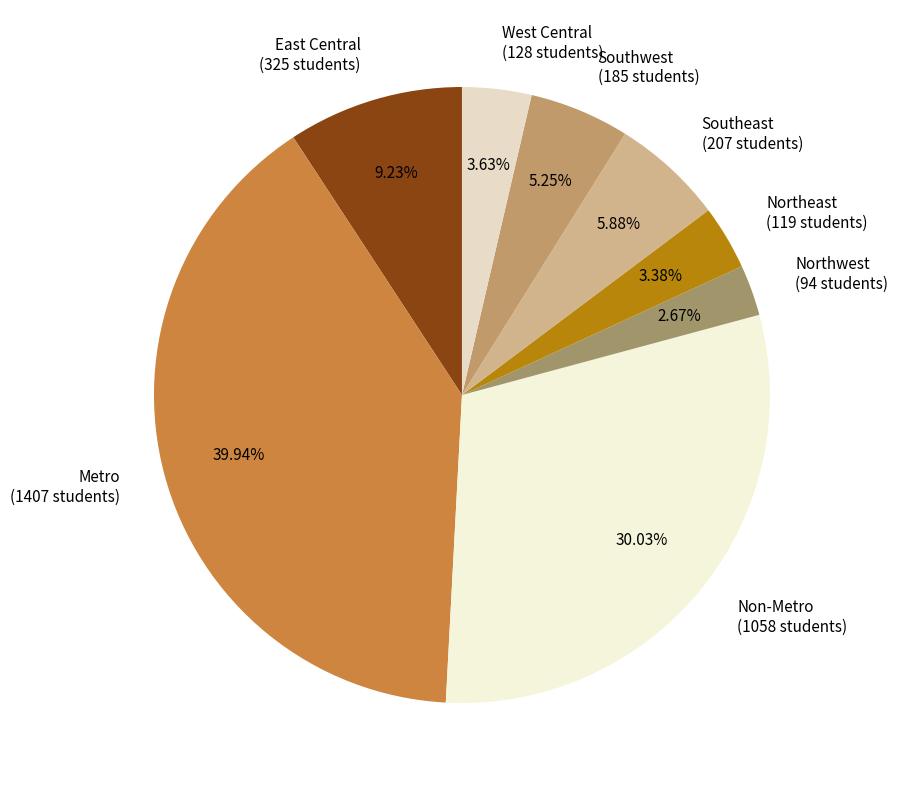

True or false: Southwest accounts for 14% of the total.

False